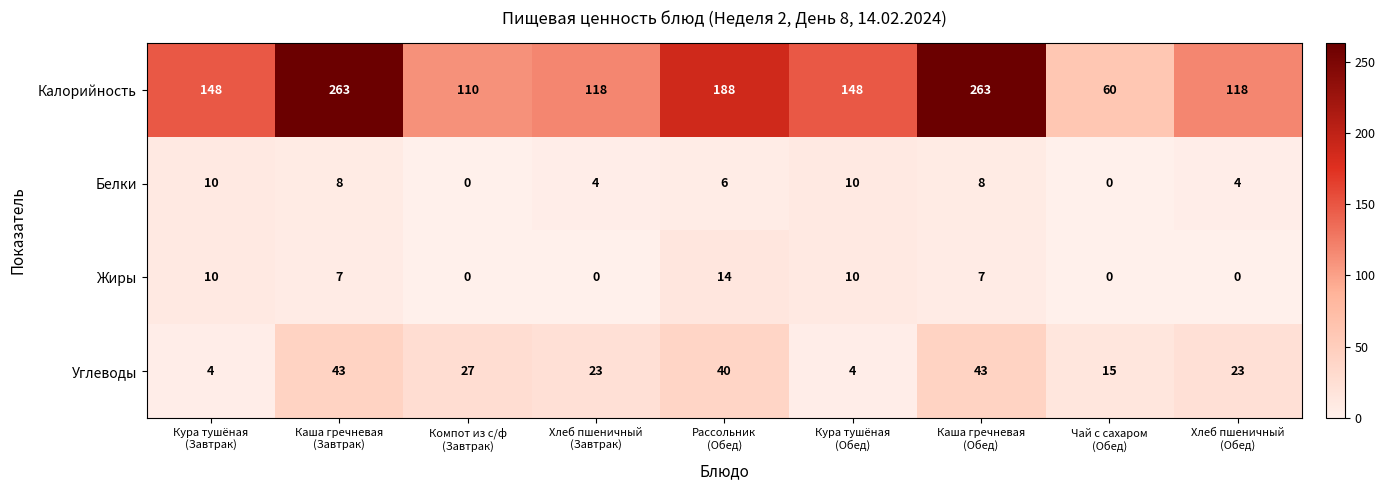

How many categories are shown in the chart?

9